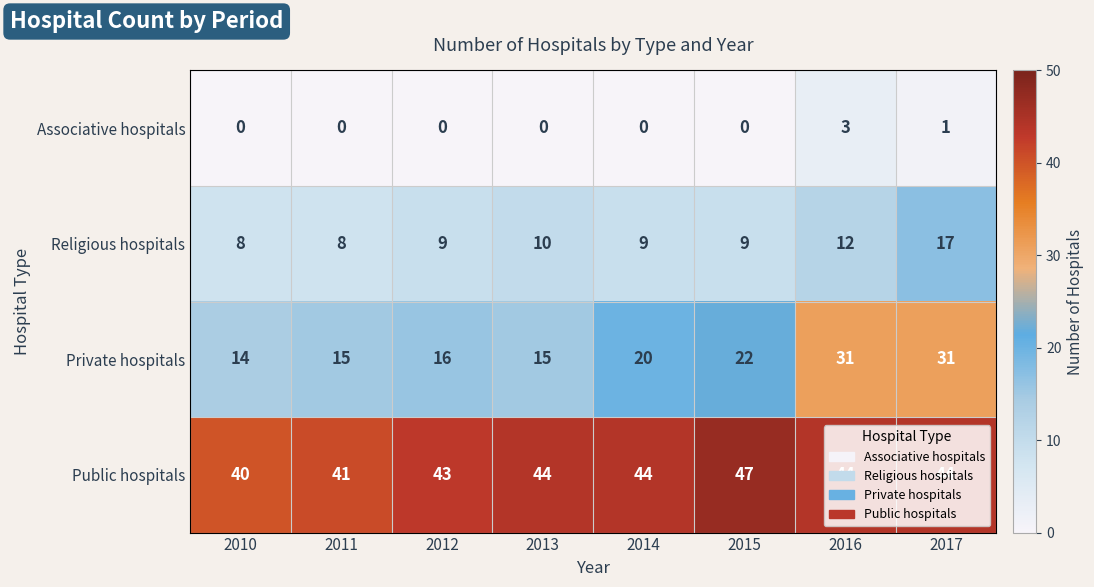

Is it true that Religious hospitals equals 13 at 2013?

False